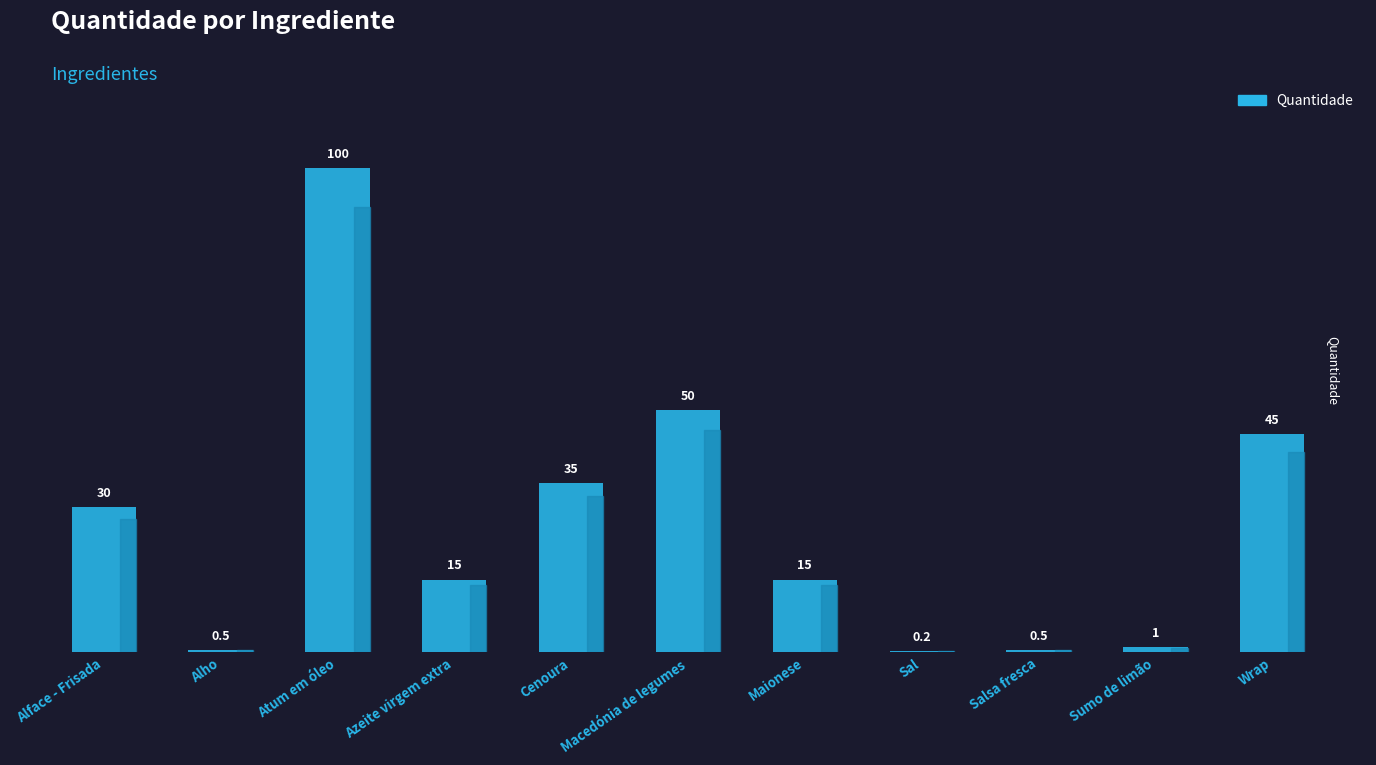

Between Salsa fresca and Azeite virgem extra, which is larger?

Azeite virgem extra